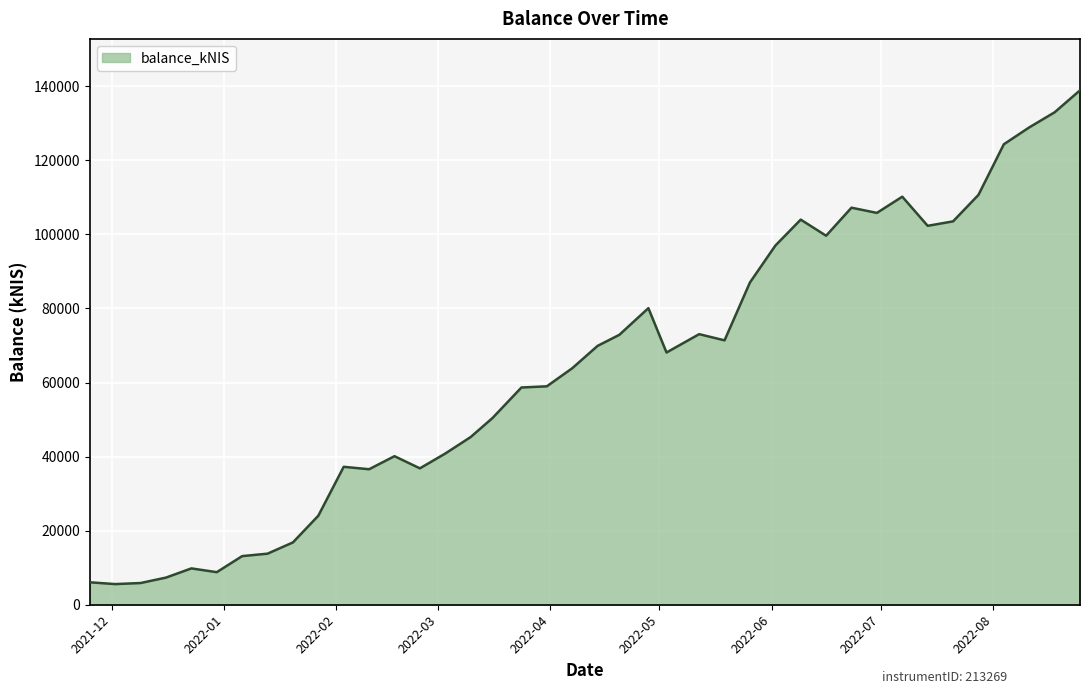

What is the greatest value displayed?

138907.2